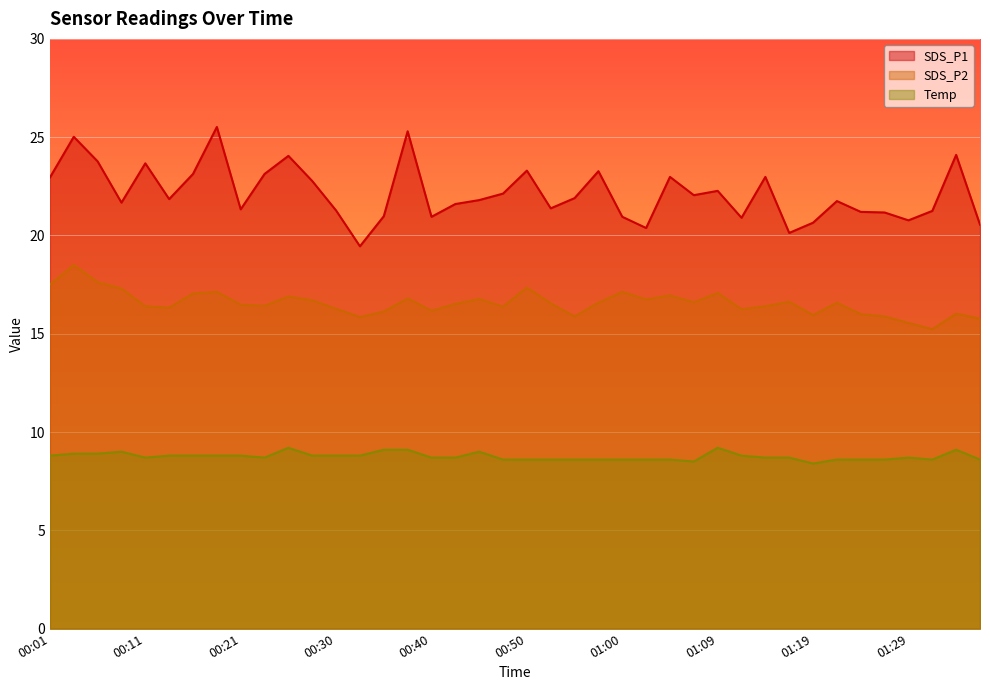

How many series are shown in this chart?

3